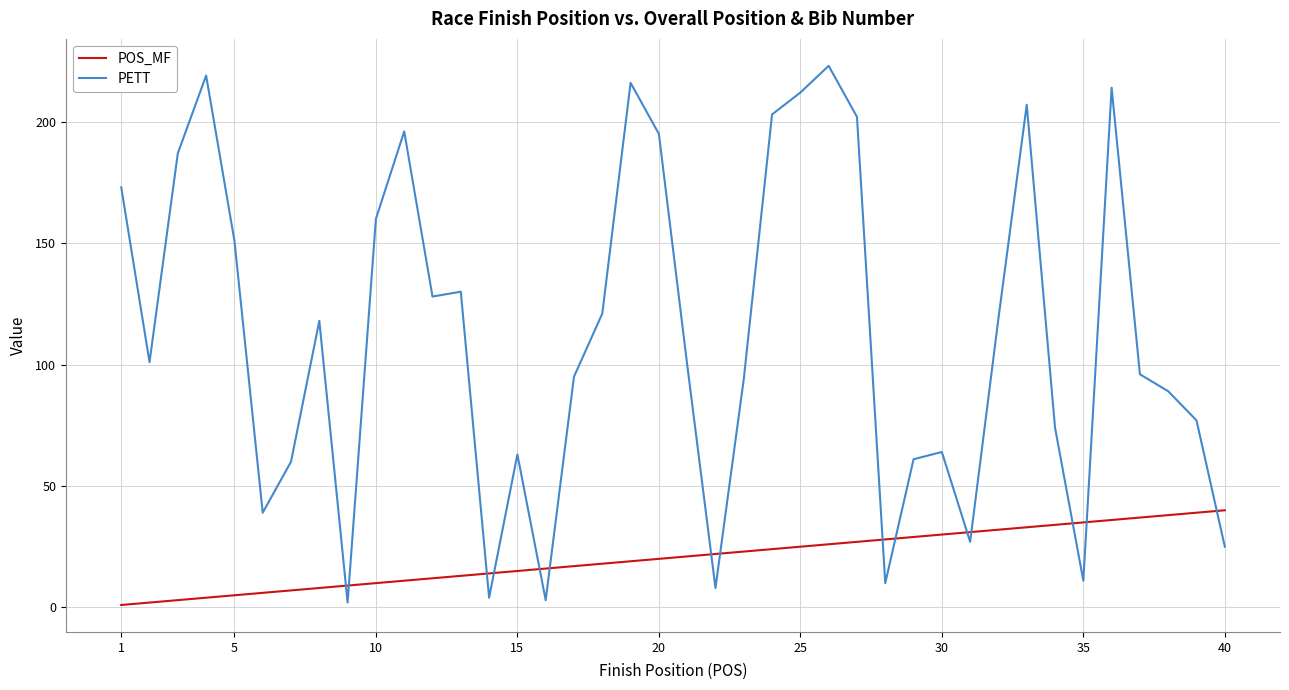

What is the difference between the maximum and minimum values in the PETT series?

221